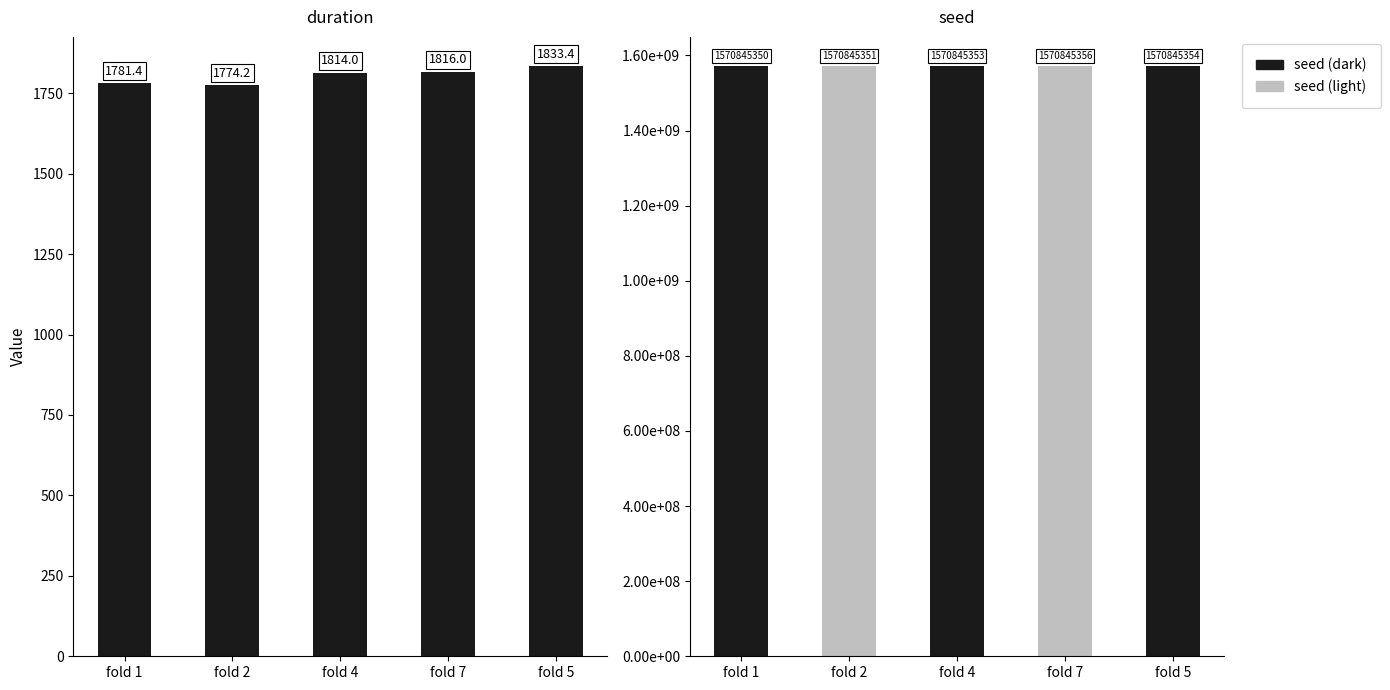

What is the label of the 2nd bar from the right?

fold 7